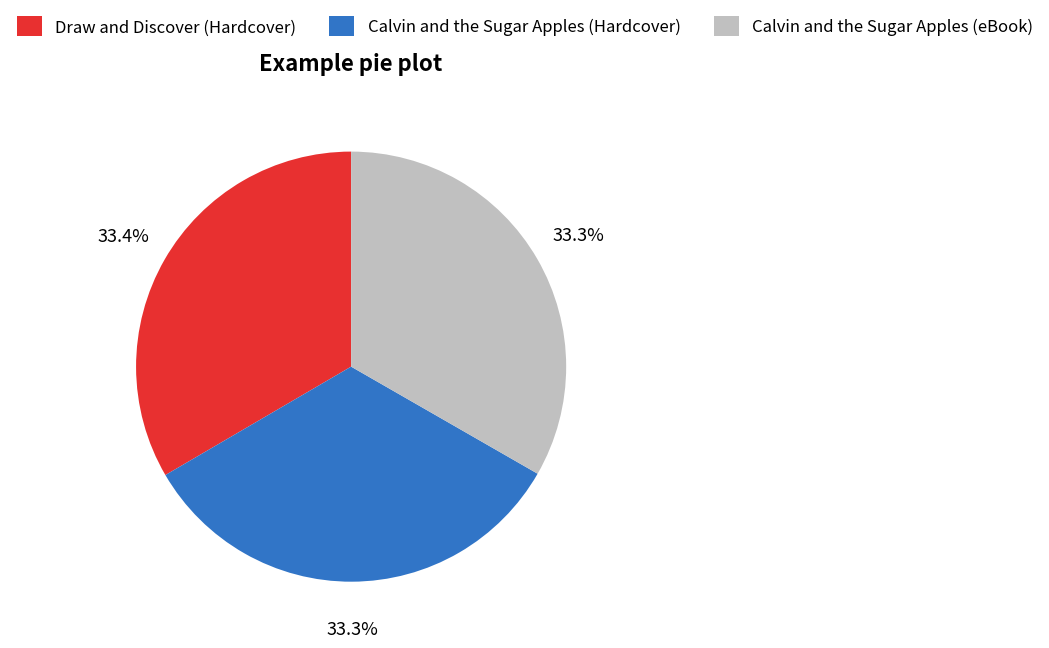

What is the total percentage of Calvin and the Sugar Apples (Hardcover) and Calvin and the Sugar Apples (eBook)?

66.6%